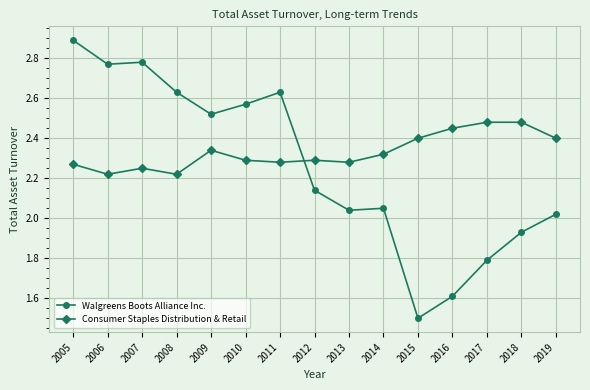

True or false: Walgreens Boots Alliance Inc. has a value of 4.1 at 2009.

False